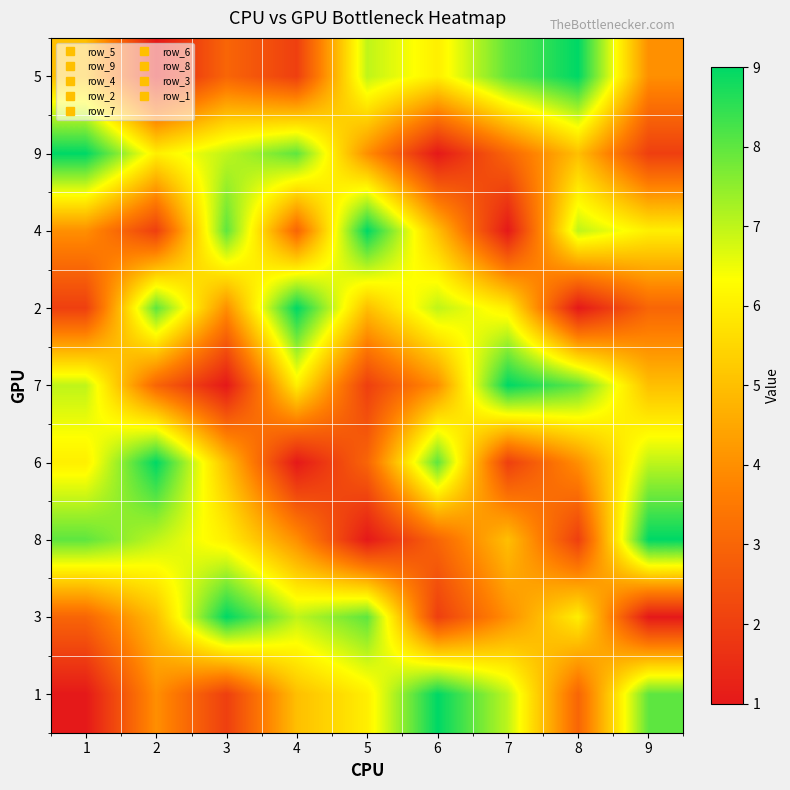

Between 9 and 5, which is larger?

5